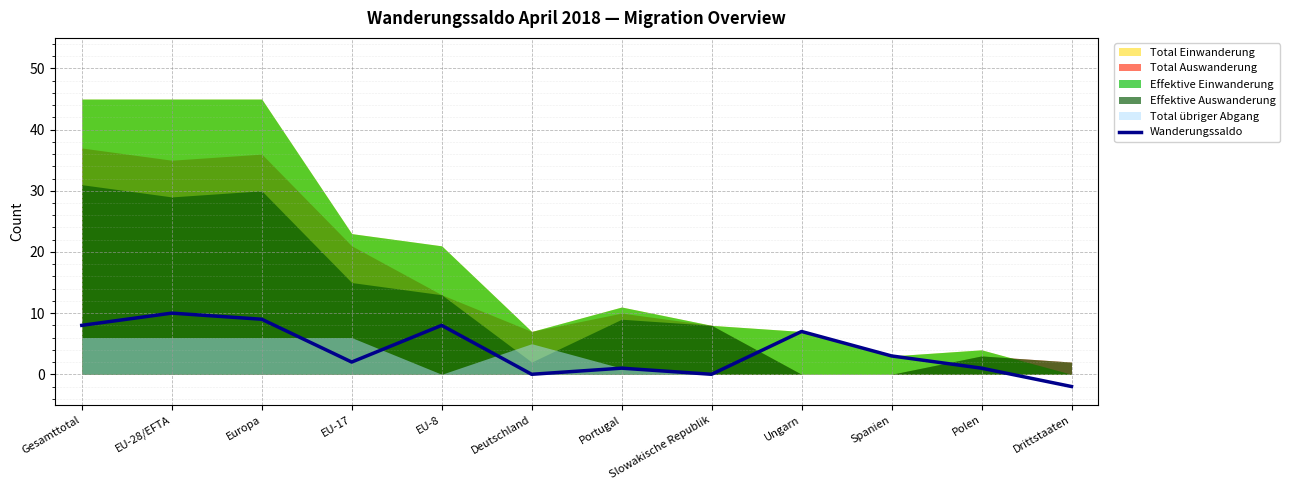

How many negative values are there?

1